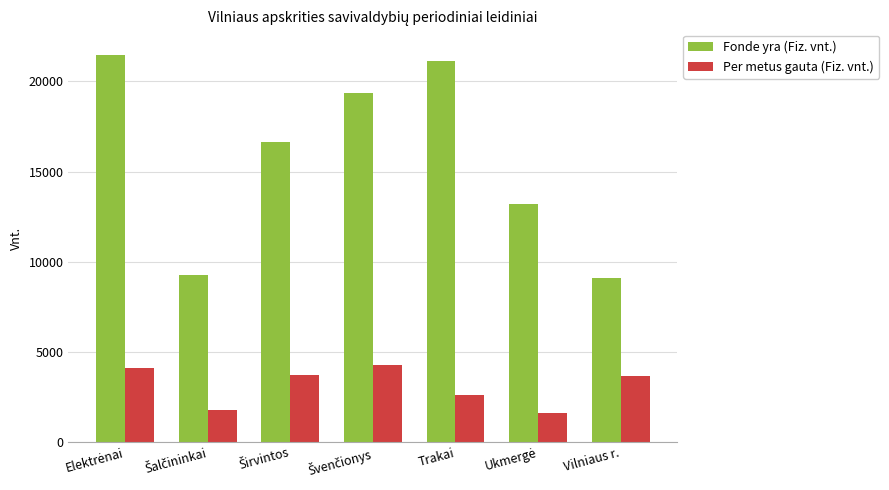

Rank the series by their maximum value, from lowest to highest.

Per metus gauta (Fiz. vnt.), Fonde yra (Fiz. vnt.)